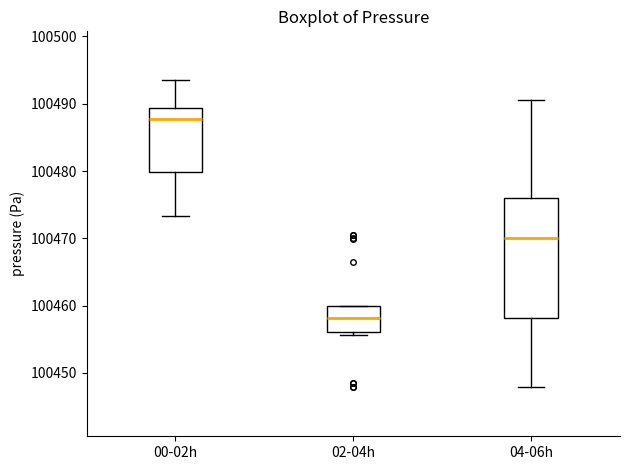

Reading left to right, transcribe this box plot: for each box, give where its median line is, the range the box spans, and where its two whiskers end, as read against the y-axis. The values are not printed on the chart, so give them approximately, as read against the axis.

00-02h: median 100488, box 100480 to 100489, whiskers 100473 to 100493
02-04h: median 100458, box 100456 to 100460, whiskers 100456 (just below the box's lower edge) to 100460
04-06h: median 100470, box 100458 to 100476, whiskers 100448 to 100491